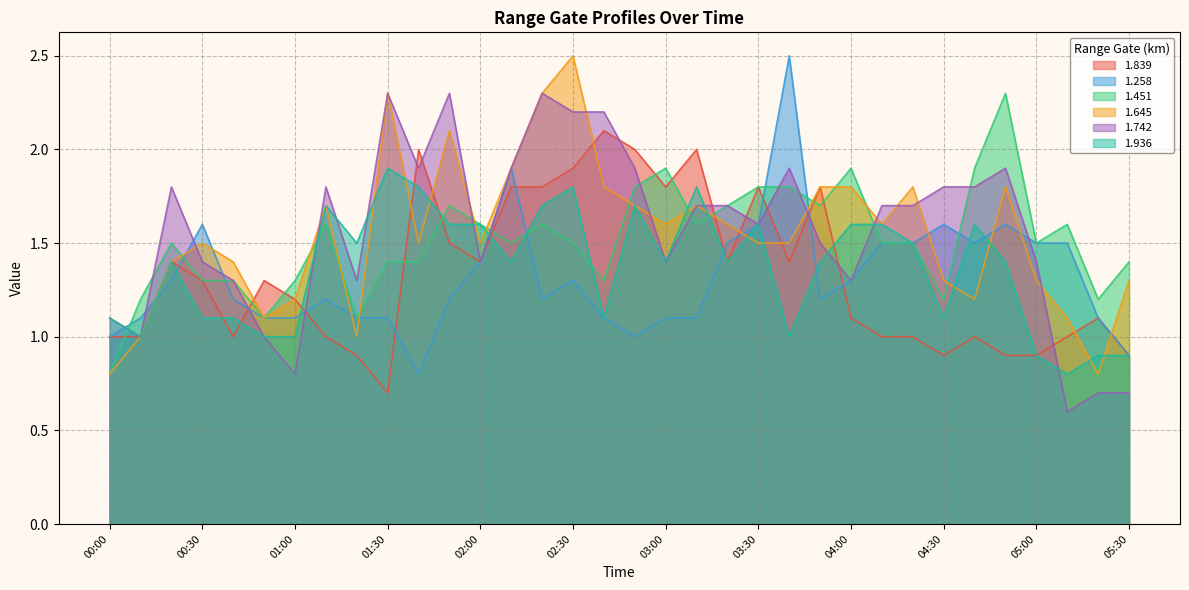

How many lines are shown in the chart?

6